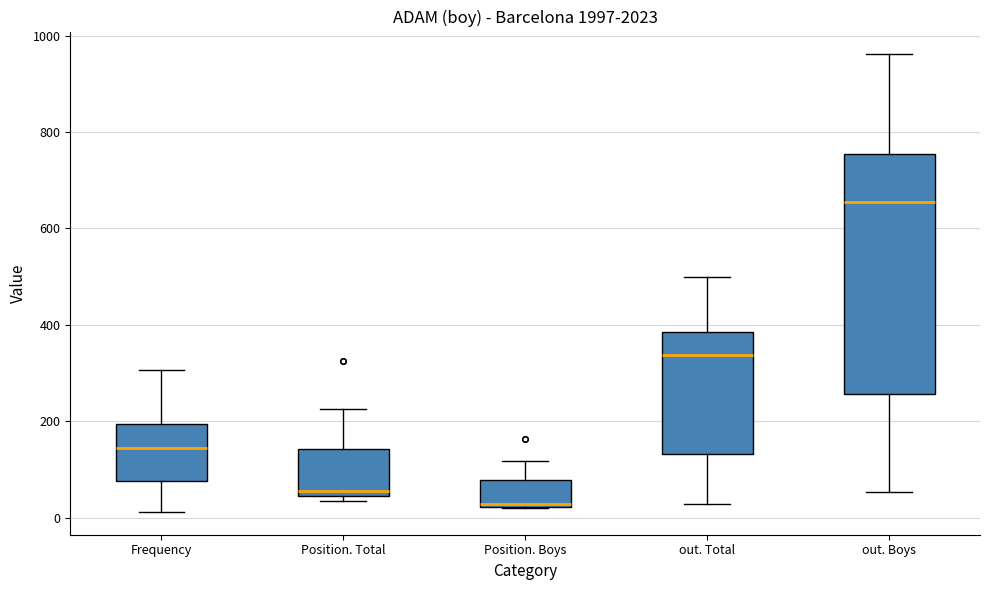

Where is the lower edge of the box for out. Boys on the y-axis? The values are not printed on the chart, so give them approximately, as read against the axis.

260